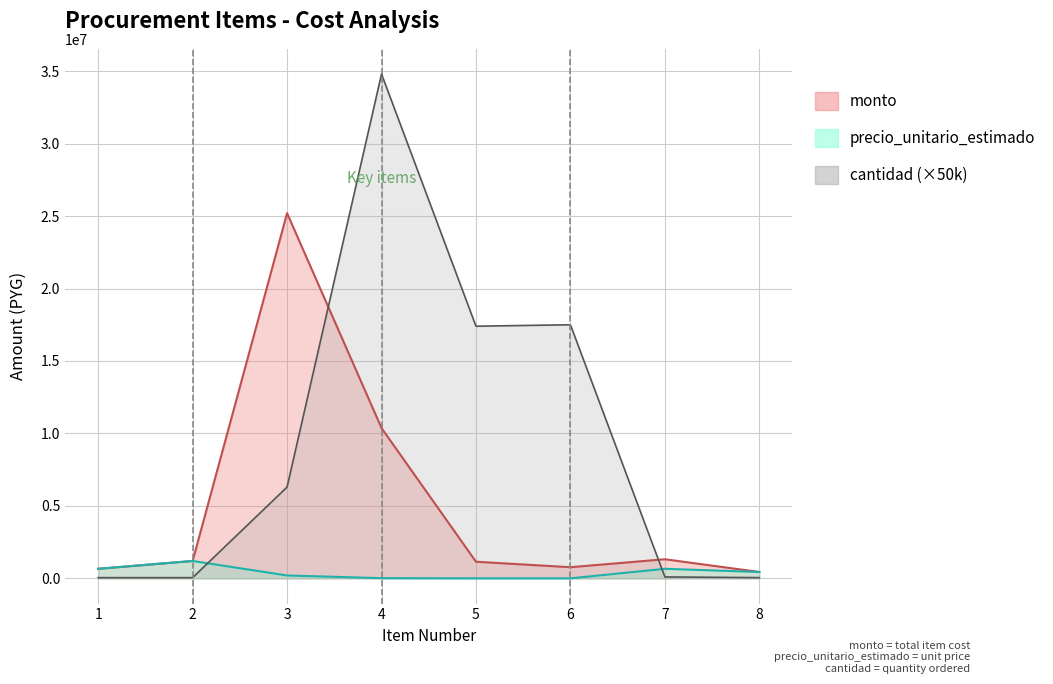

What is the value of the monto point at the 5th from the left?

1148400